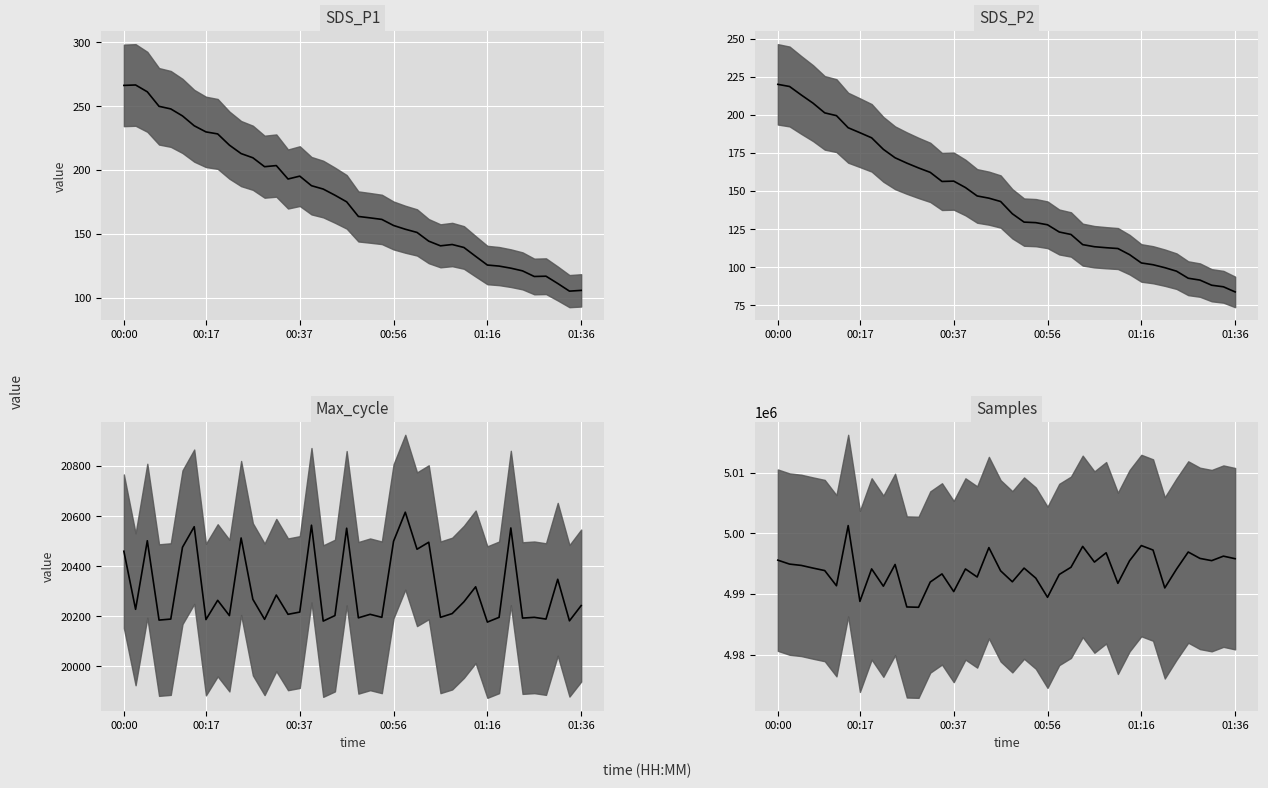

What is the average value of the SDS_P1 median series?

177.2